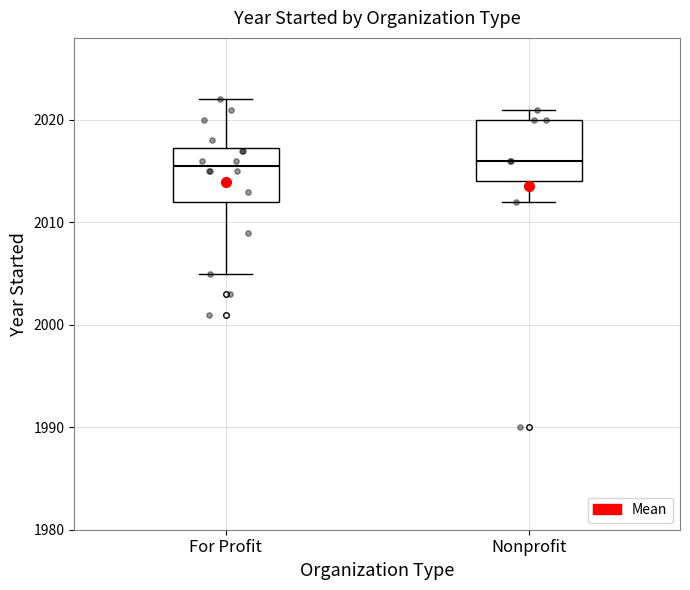

Reading left to right, transcribe this box plot: for each box, give where its median line is, the range the box spans, and where its two whiskers end, as read against the y-axis. The values are not printed on the chart, so give them approximately, as read against the axis.

For Profit: median 2016, box 2012 to 2017, whiskers 2005 to 2022
Nonprofit: median 2016, box 2014 to 2020, whiskers 2012 to 2021